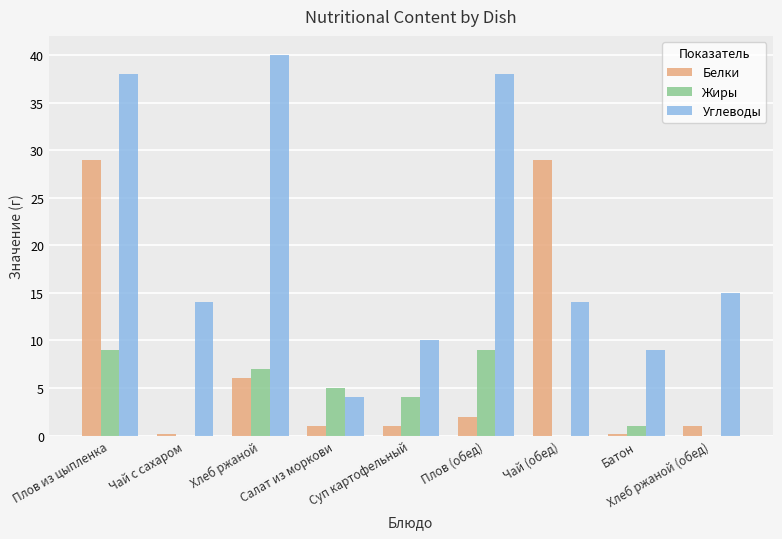

Which series changed the most between Чай (обед) and Батон?

Белки